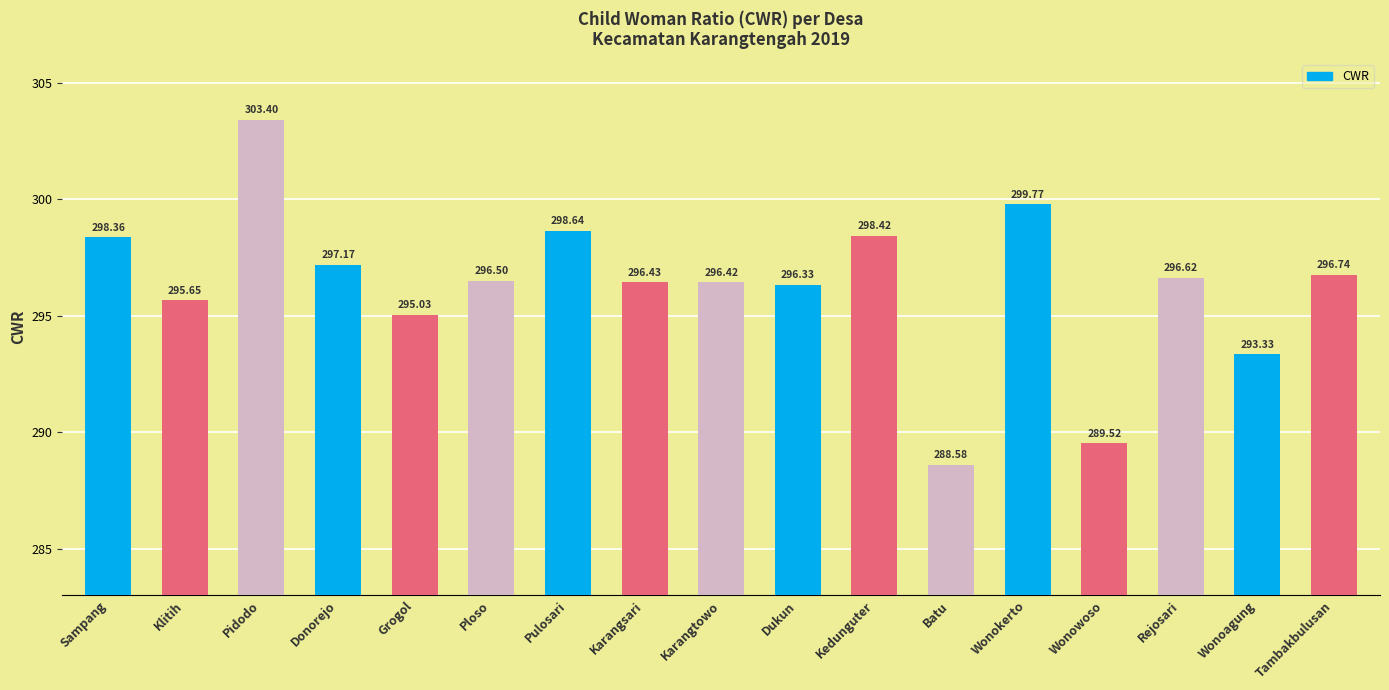

How many bars are there in total?

17